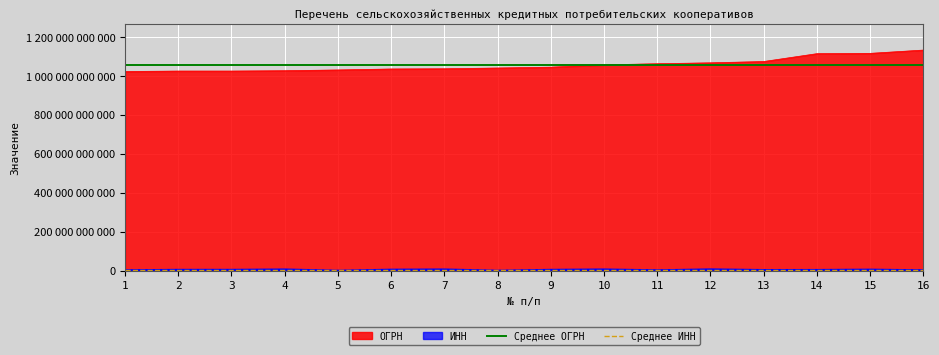

The Среднее ИНН series shows 5241461235.2 at 2. True or false?

True